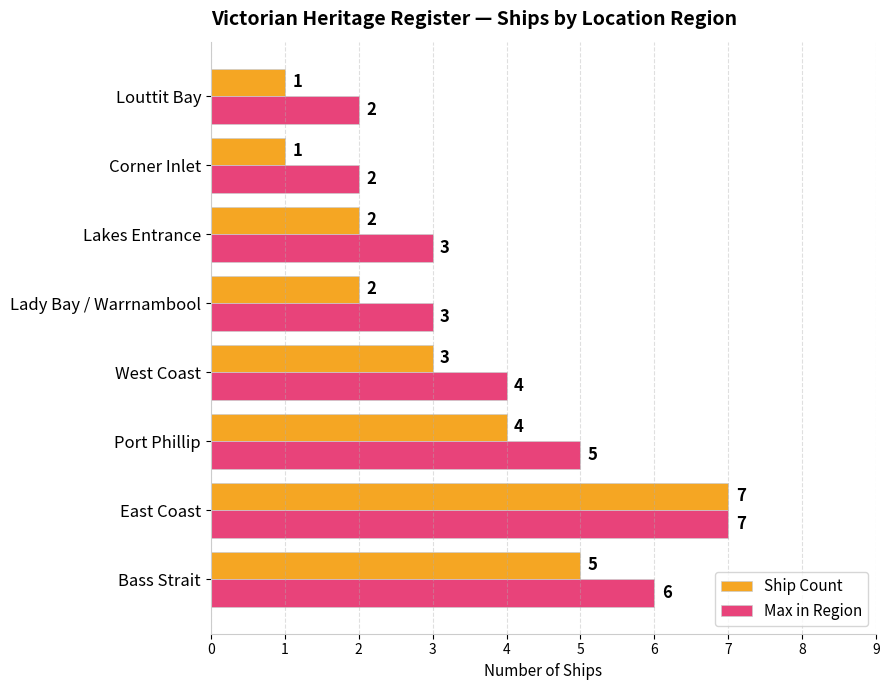

What is the value of the Max in Region bar at the 7th from the left?

2